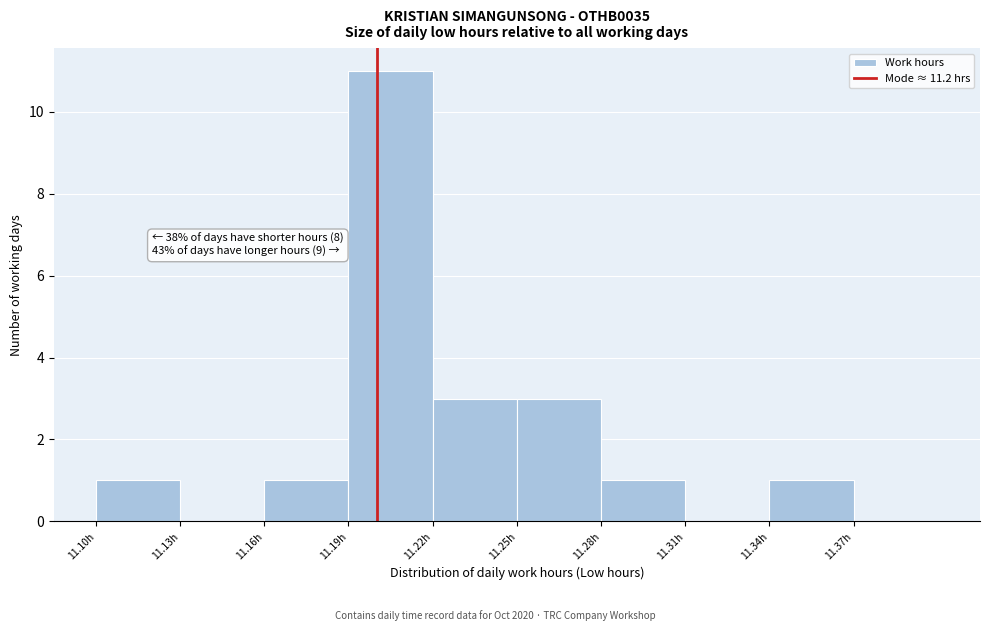

Which range on the x-axis has the tallest bar?

11.19 to 11.22